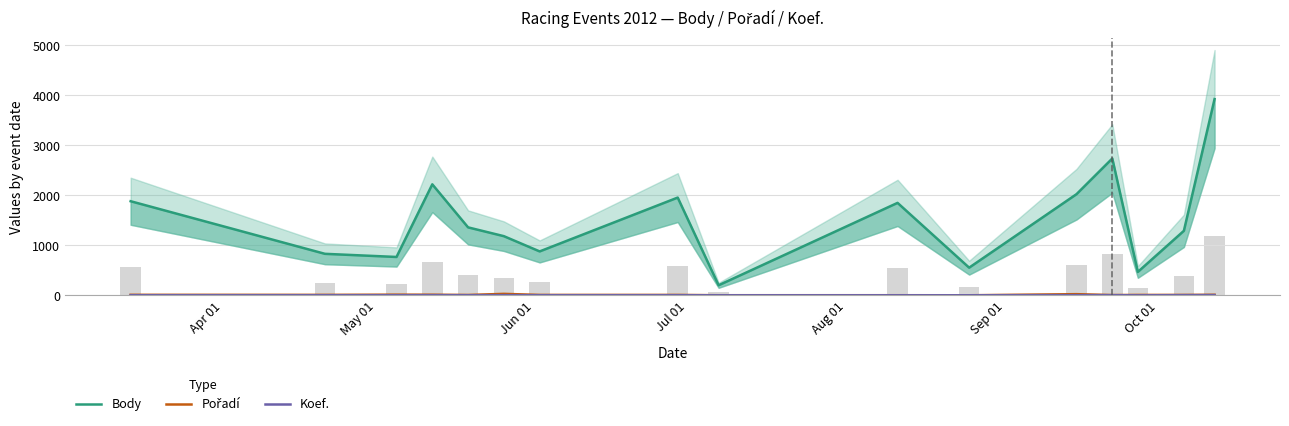

What is the average value of the Koef. series?

3